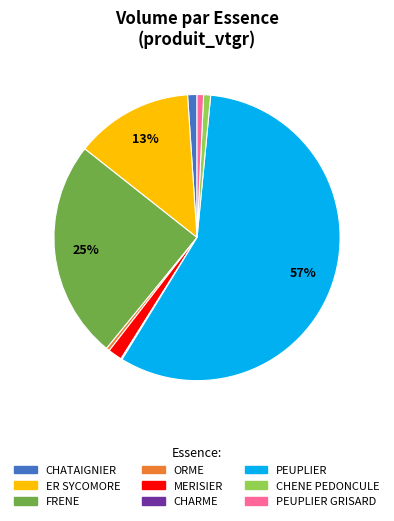

To the nearest percent, what is the average slice percentage?

11%